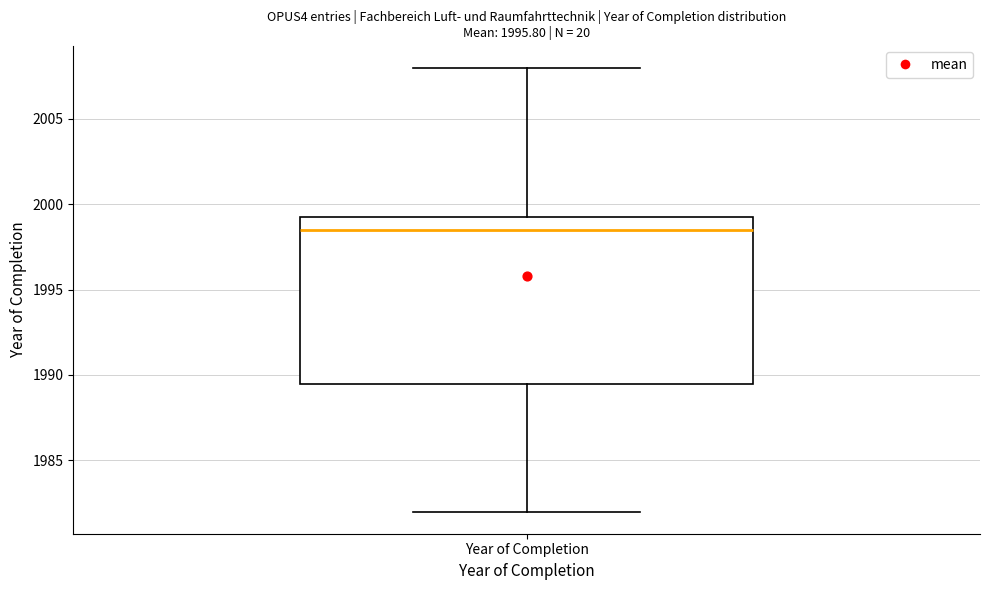

Read this box plot against the y-axis: the position of the median line, the range covered by the box, and the ends of both whiskers. The values are not printed on the chart, so give them approximately, as read against the axis.

median 1998.5, box 1989.5 to 1999.5, whiskers 1982.0 to 2008.0